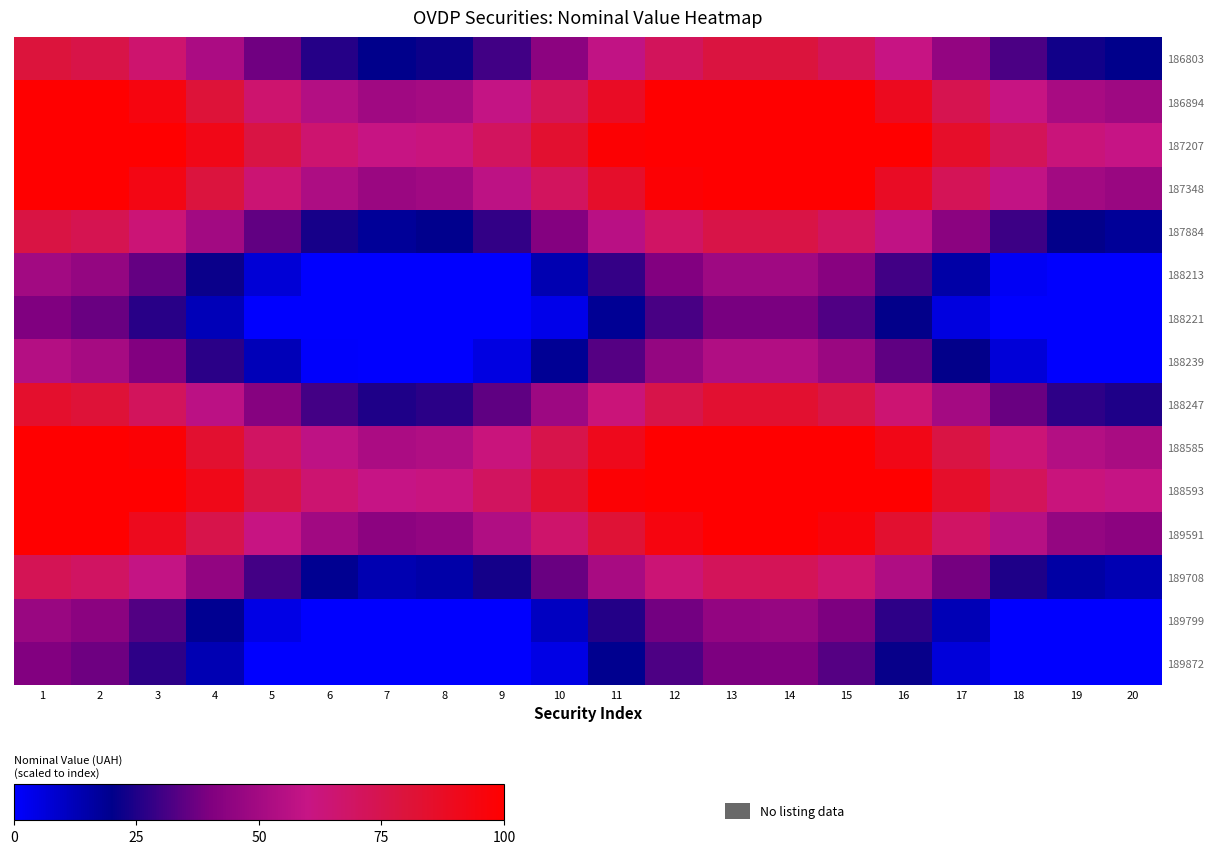

What is the maximum value shown in the chart?

100.0